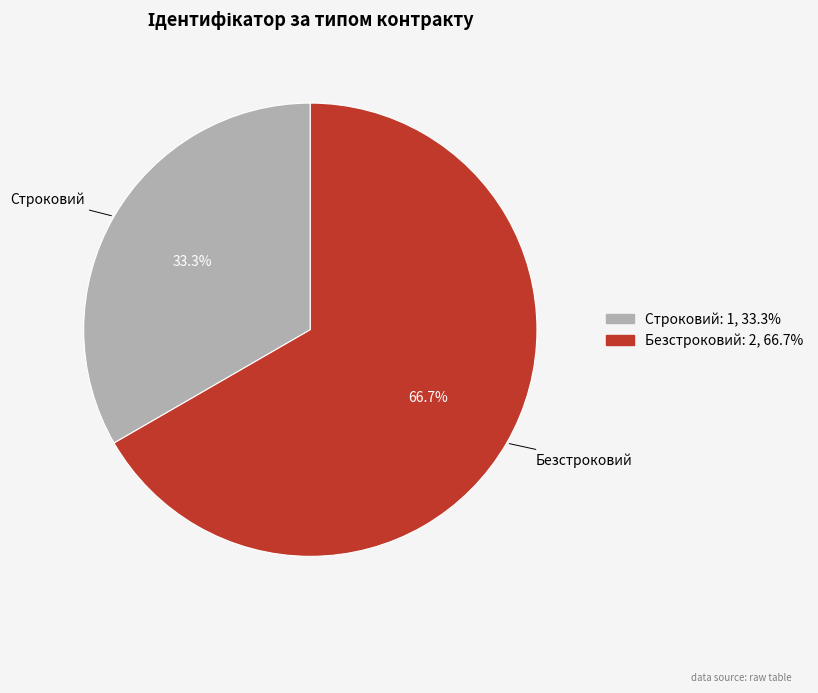

Rank the categories by value from lowest to highest.

Строковий, Безстроковий